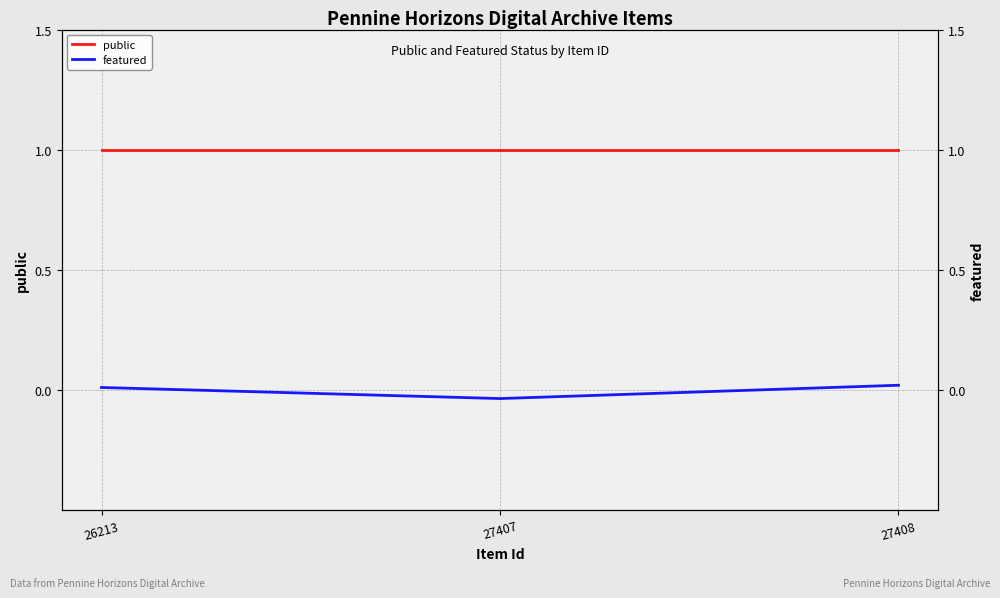

Reading right to left, transcribe all the data shown in this chart.

public: 27408=1.0	27407=1.0	26213=1.0
featured: 27408=0.0	27407=-0.0	26213=0.0